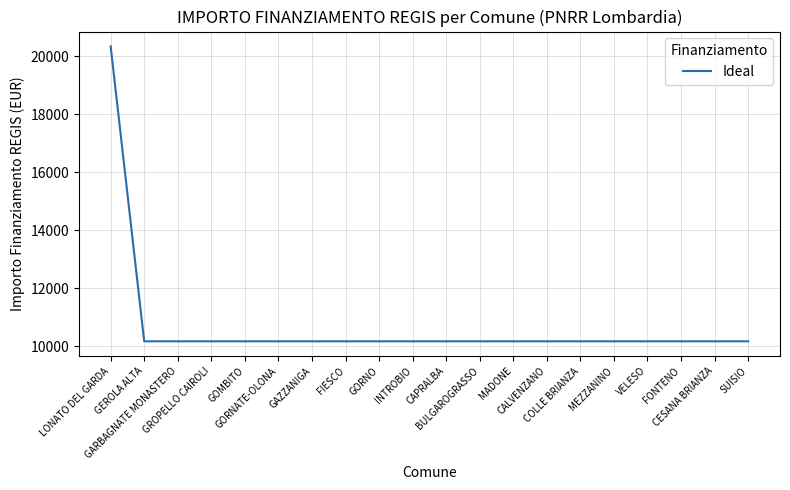

What is the minimum value shown in the chart?

10172